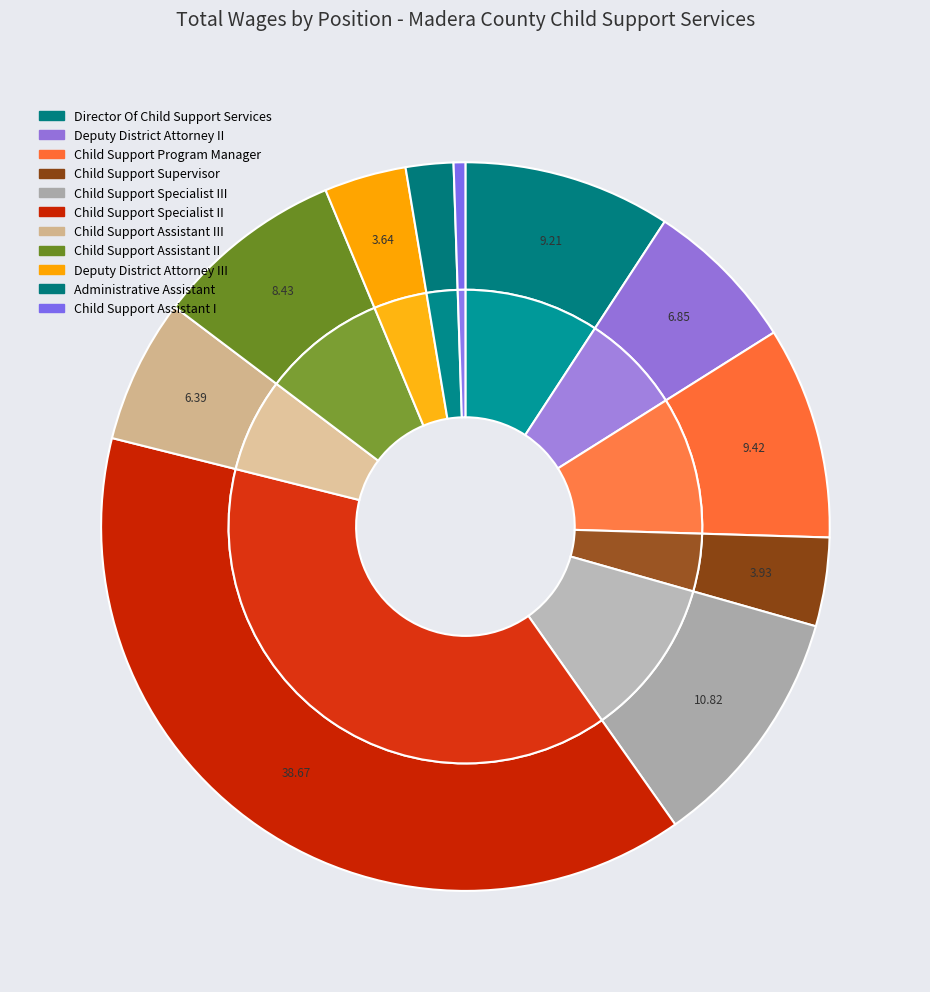

What percentage is the Child Support Supervisor slice, to the nearest percent?

4%